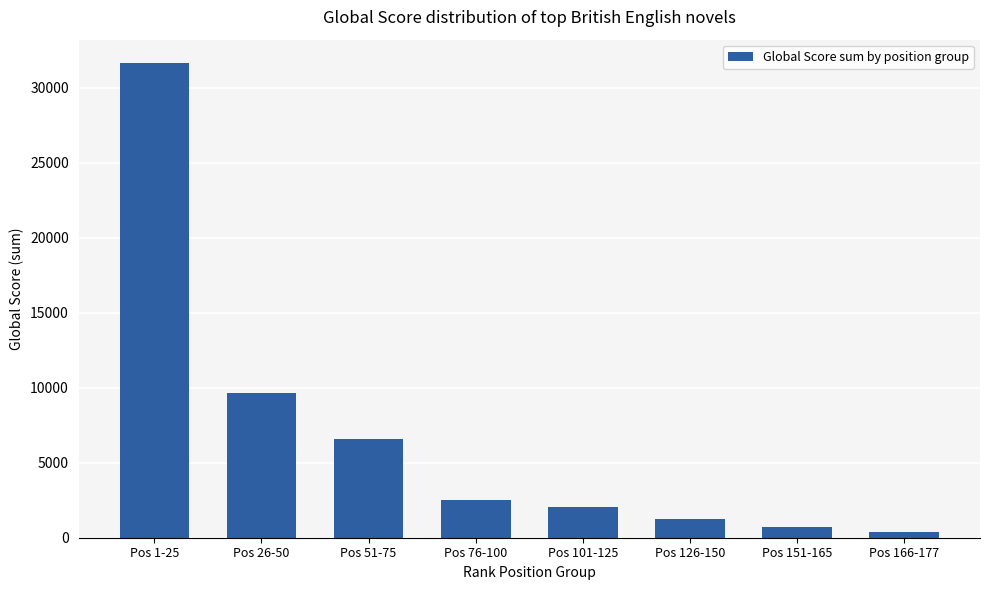

What is the difference between the second highest and second lowest values?

8927